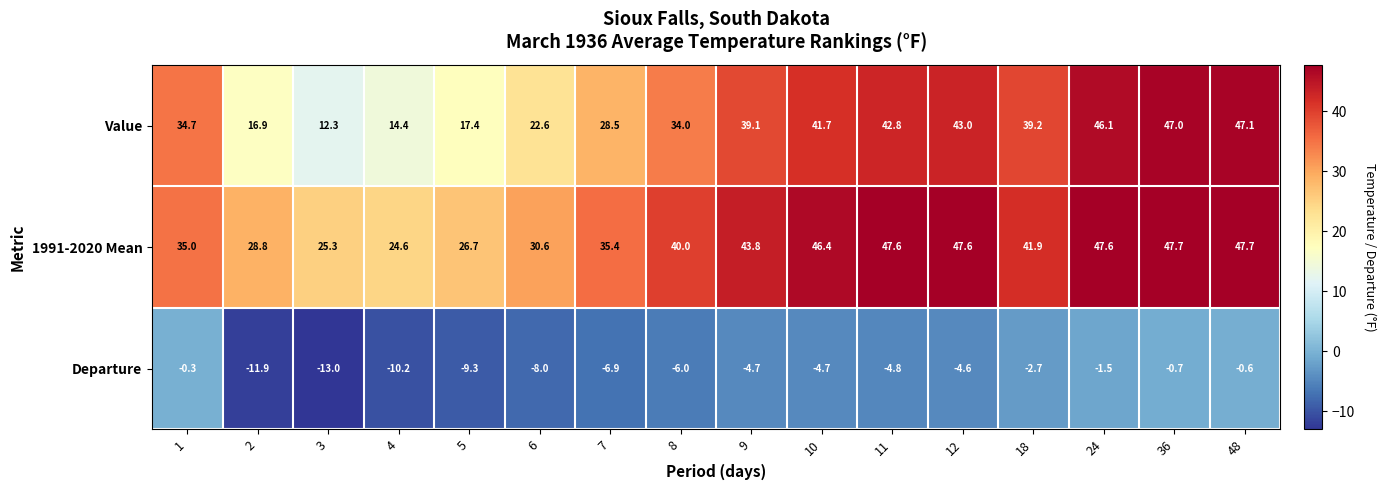

Which series has the largest range (max minus min)?

Value